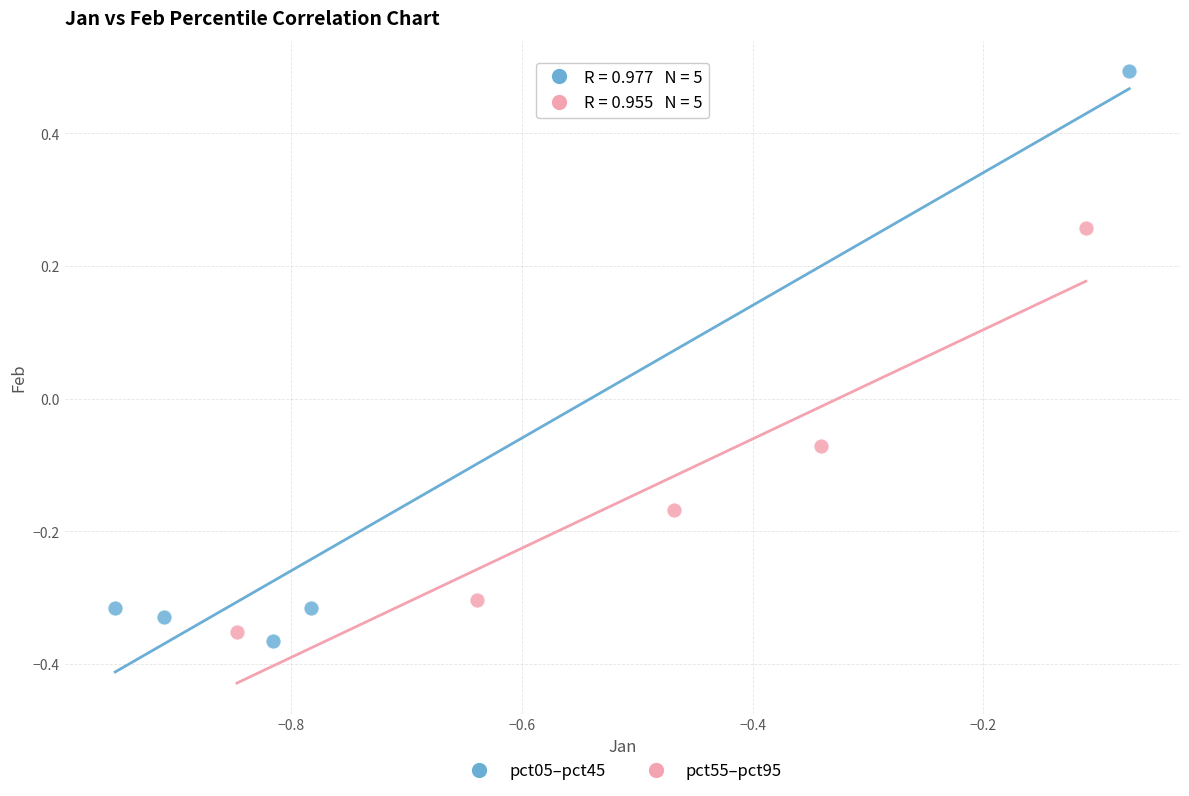

What are all the series names shown in the legend?

pct05–pct45, pct55–pct95